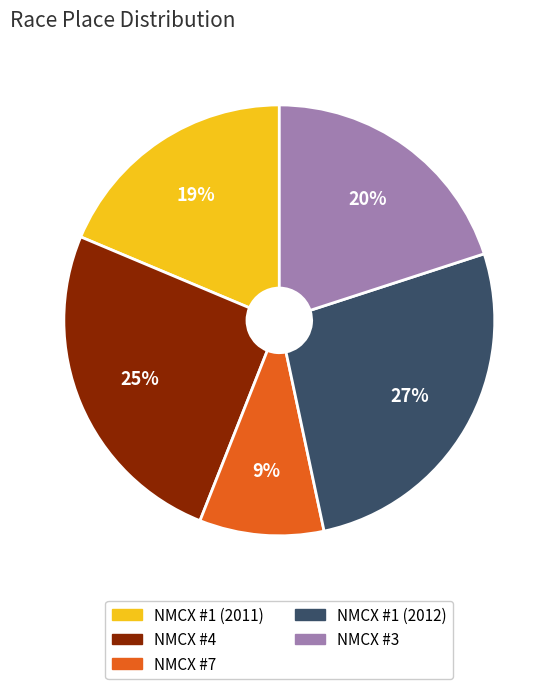

Is it true that NMCX #4 is 25% of the pie?

True